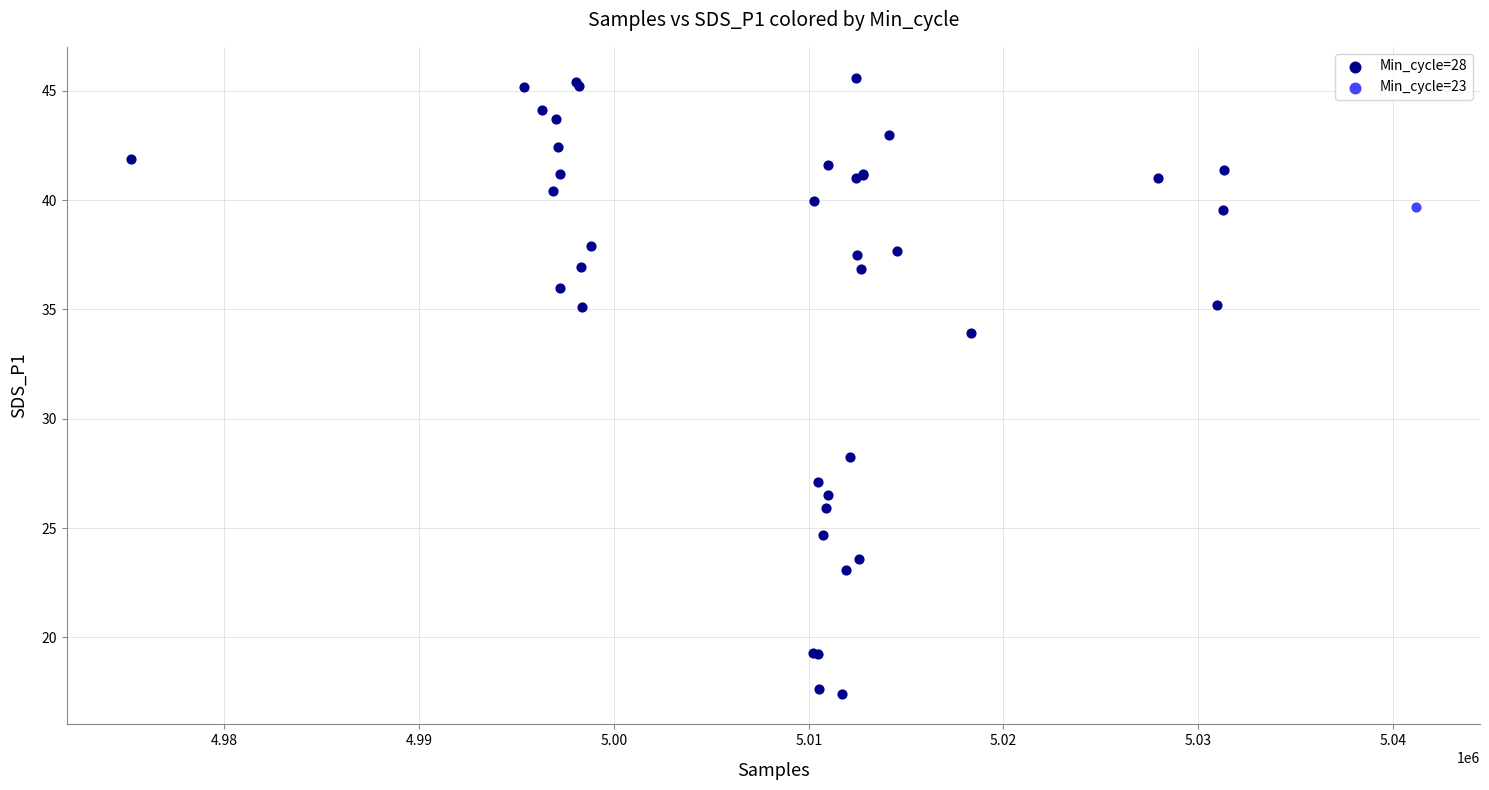

What are all the series names shown in the legend?

Min_cycle=28, Min_cycle=23